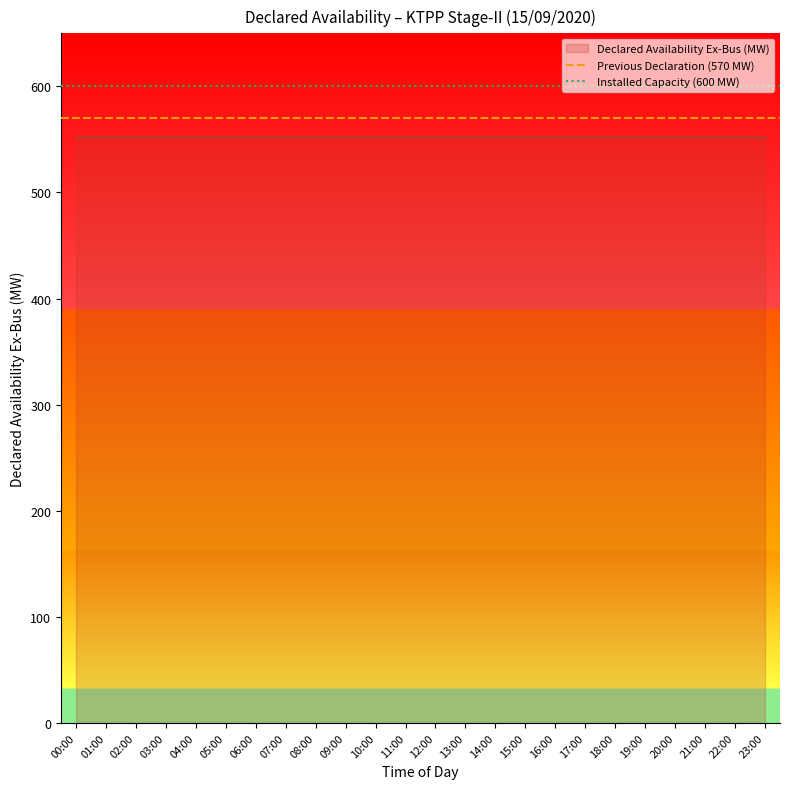

Which category has the lowest value across all series?

00:00